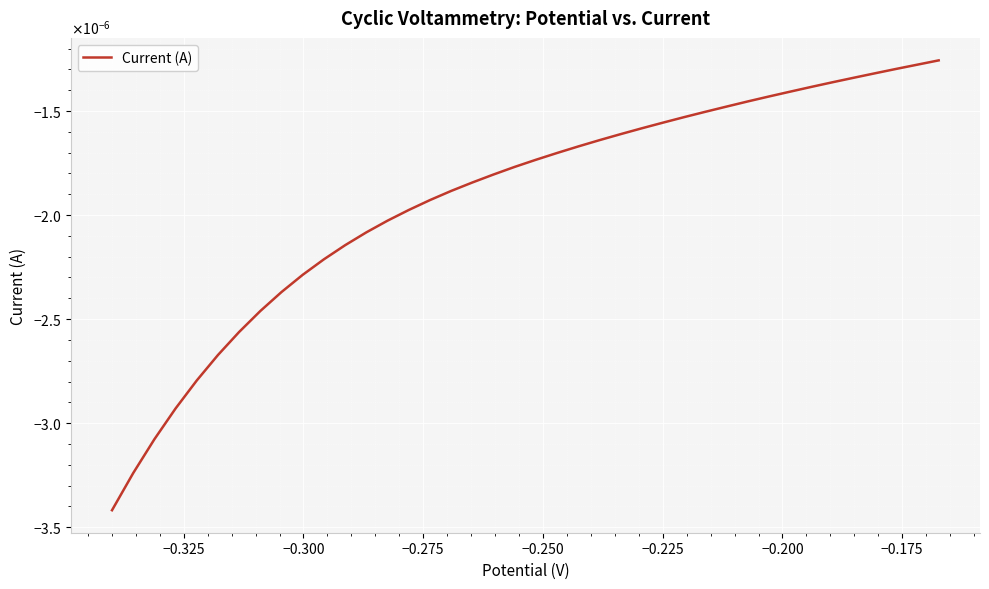

Is this an area chart (filled region under the line)?

No